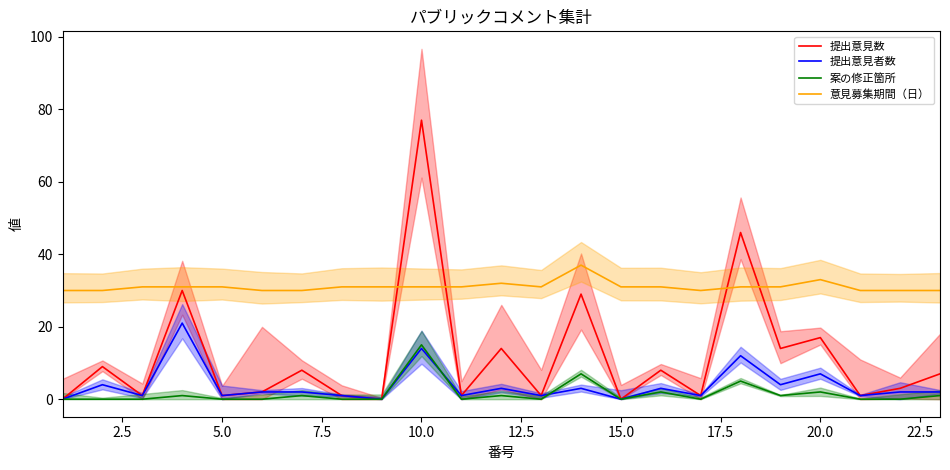

Between 22.5 and 20, which series saw the biggest shift?

提出意見数